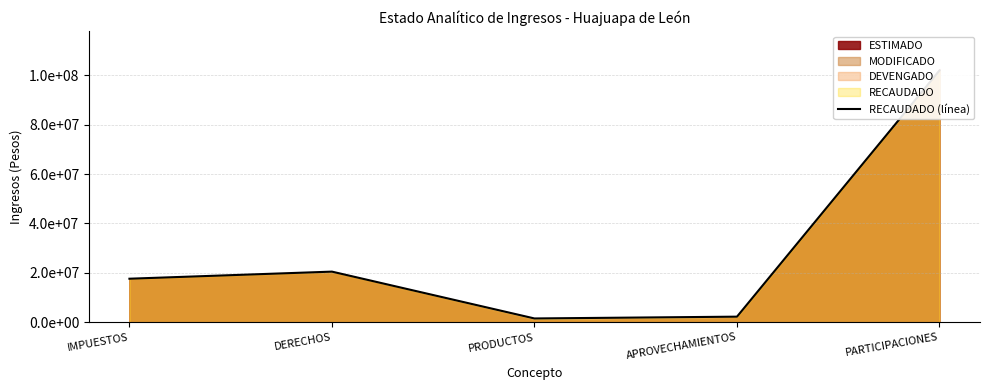

Does the chart have visible grid lines?

Yes